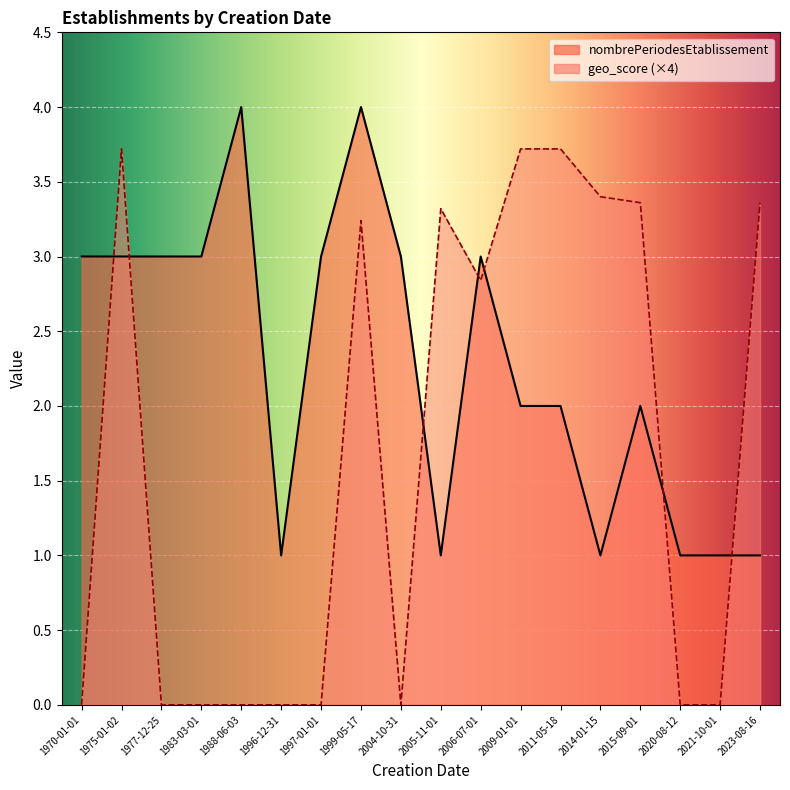

In geo_score, how many points are higher than both neighbors (excluding endpoints)?

3